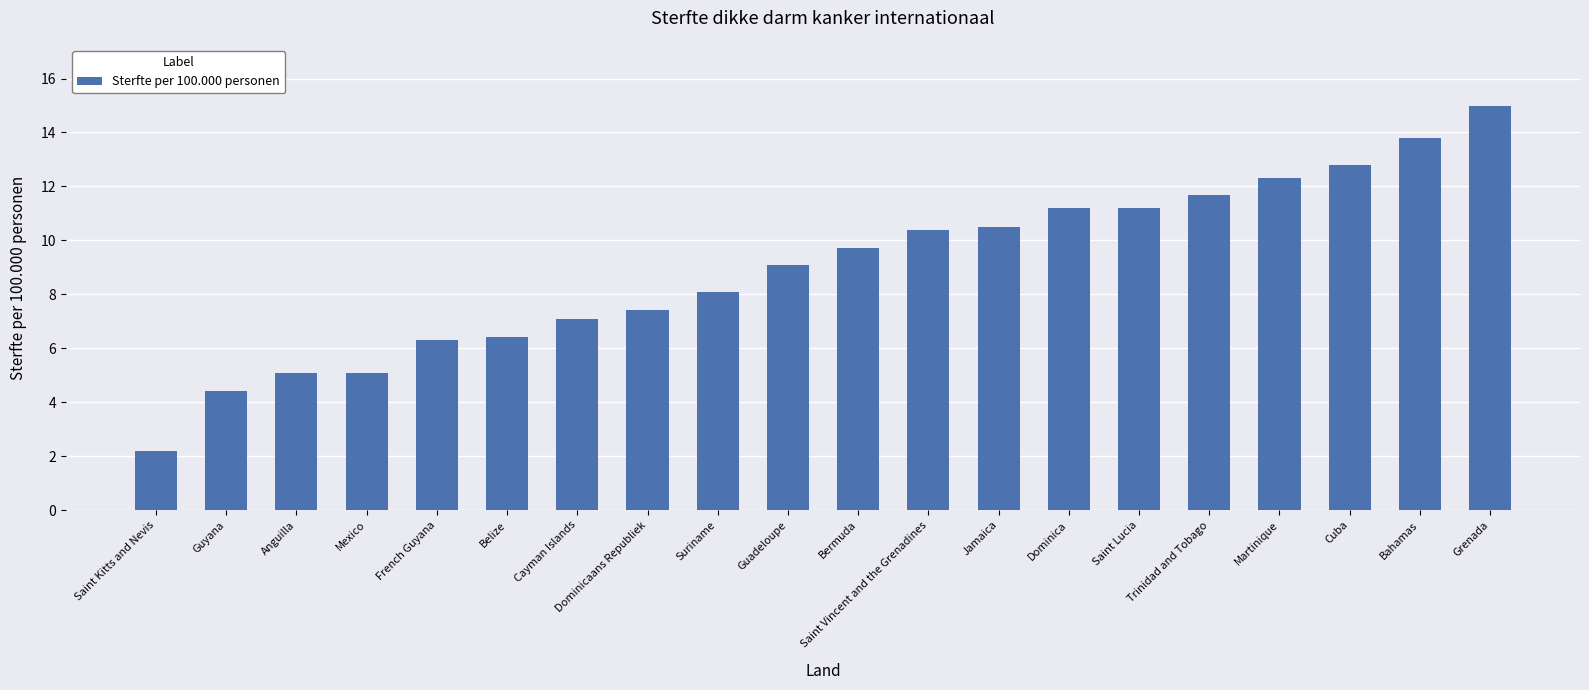

Between Cuba and Grenada, which is larger?

Grenada